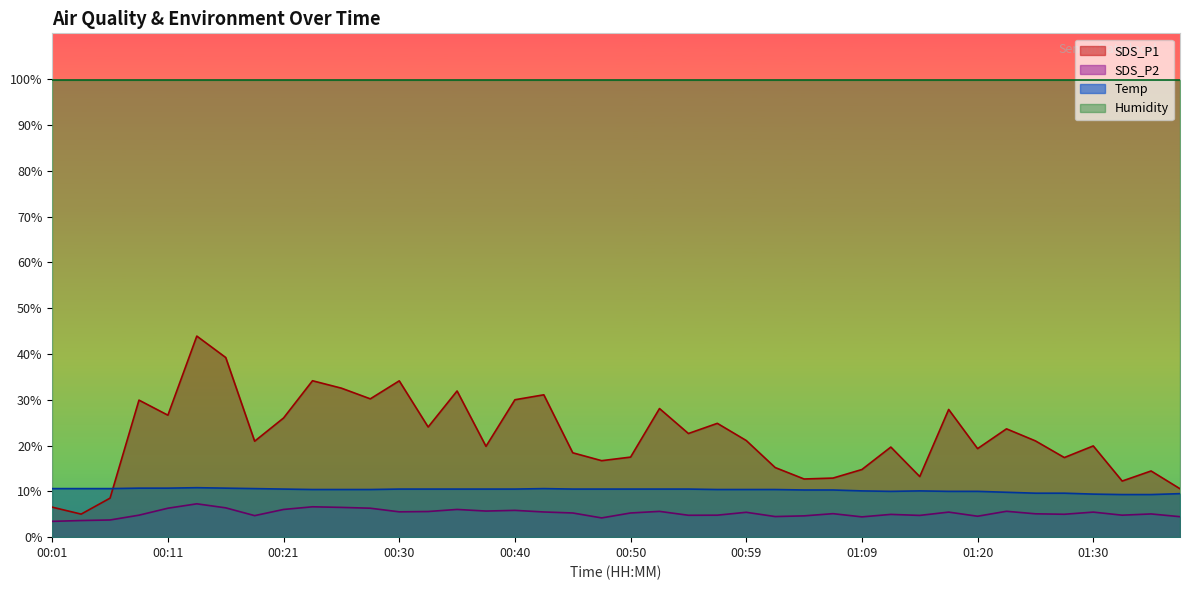

Does the chart display data point markers on the line(s)?

No